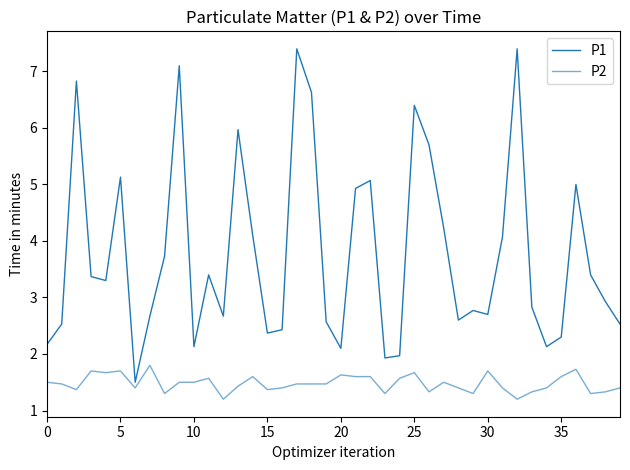

In P1, how many points are higher than both neighbors (excluding endpoints)?

11